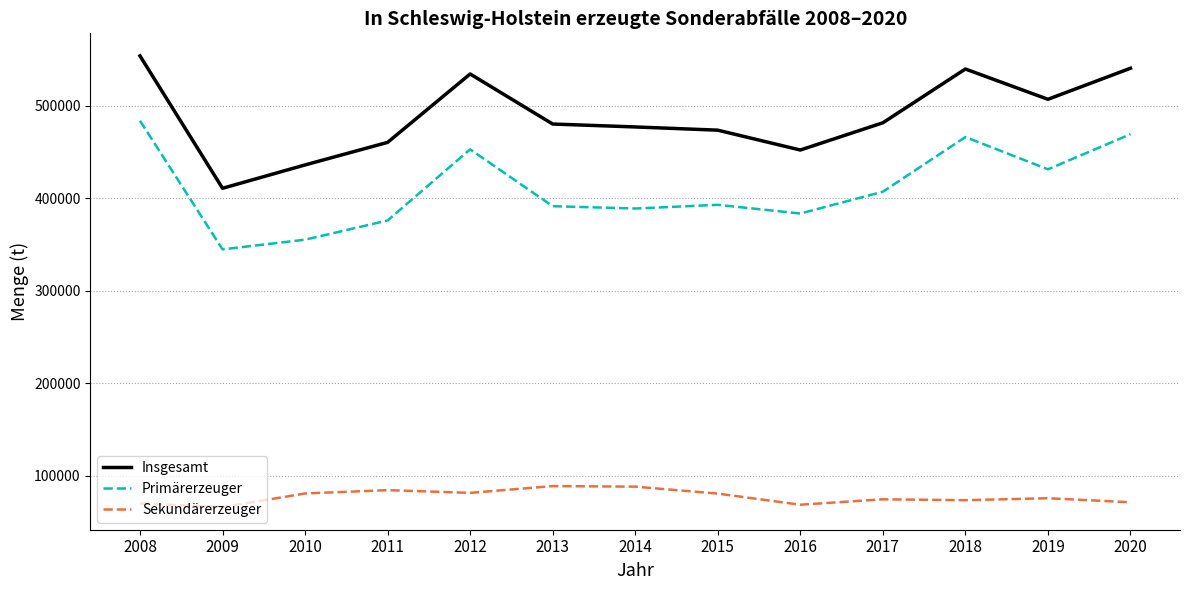

What is the approximate value of Primärerzeuger at 2013, to the nearest 50?

391400